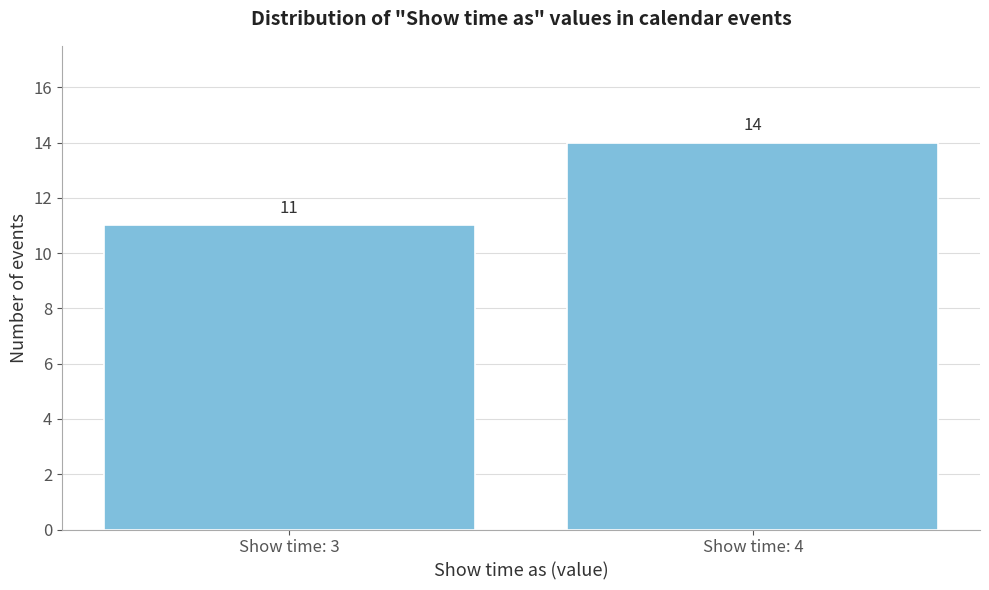

Reading right to left, what are all the values shown in this chart?

Show time: 4=14	Show time: 3=11